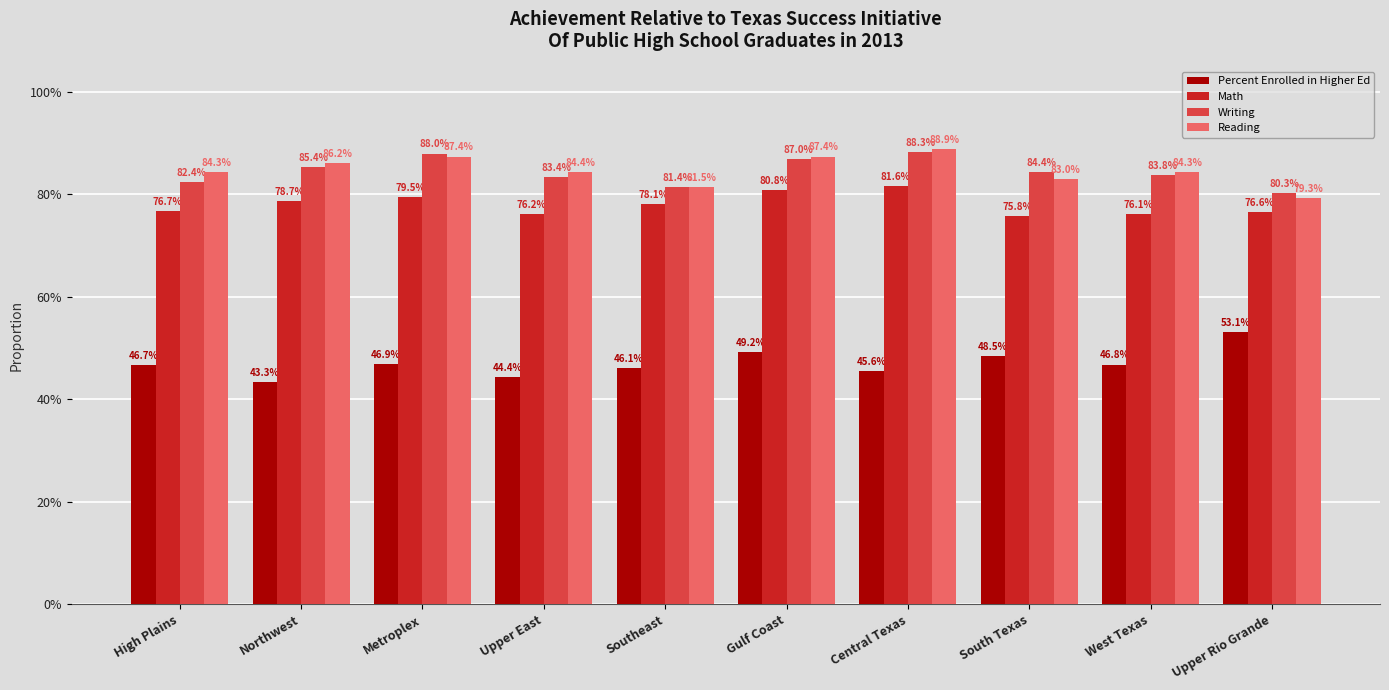

What is the minimum value for Writing?

0.8